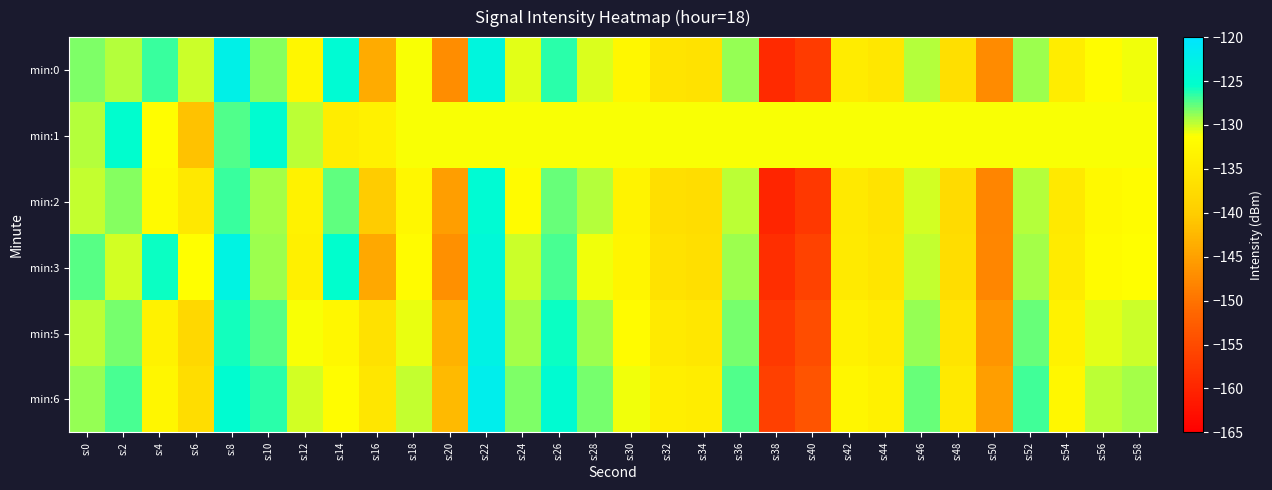

Rank the series at s:0 from lowest to highest value.

min:2, min:5, min:1, min:6, min:0, min:3